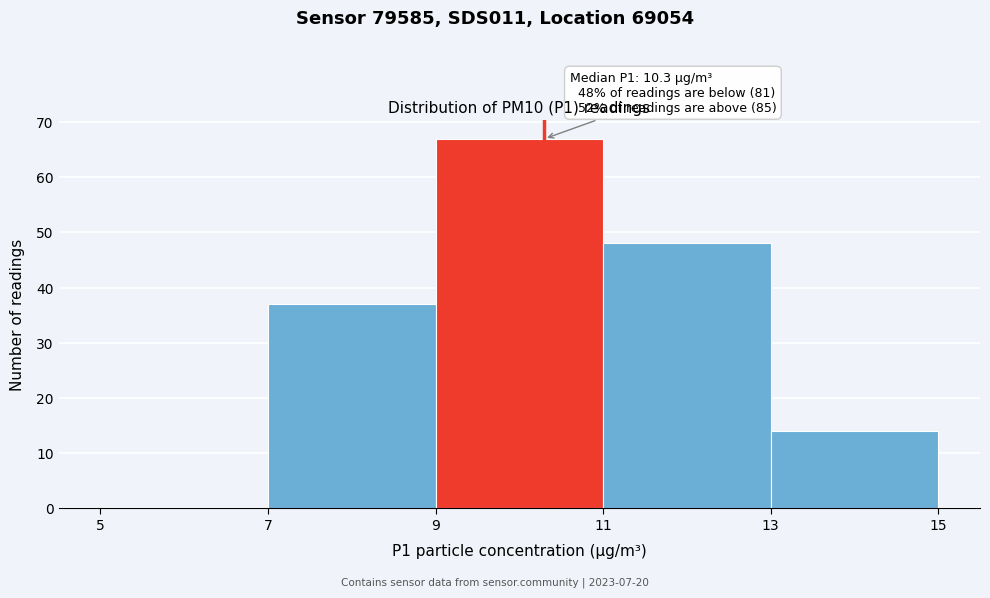

Which range on the x-axis has the tallest bar?

9 to 11